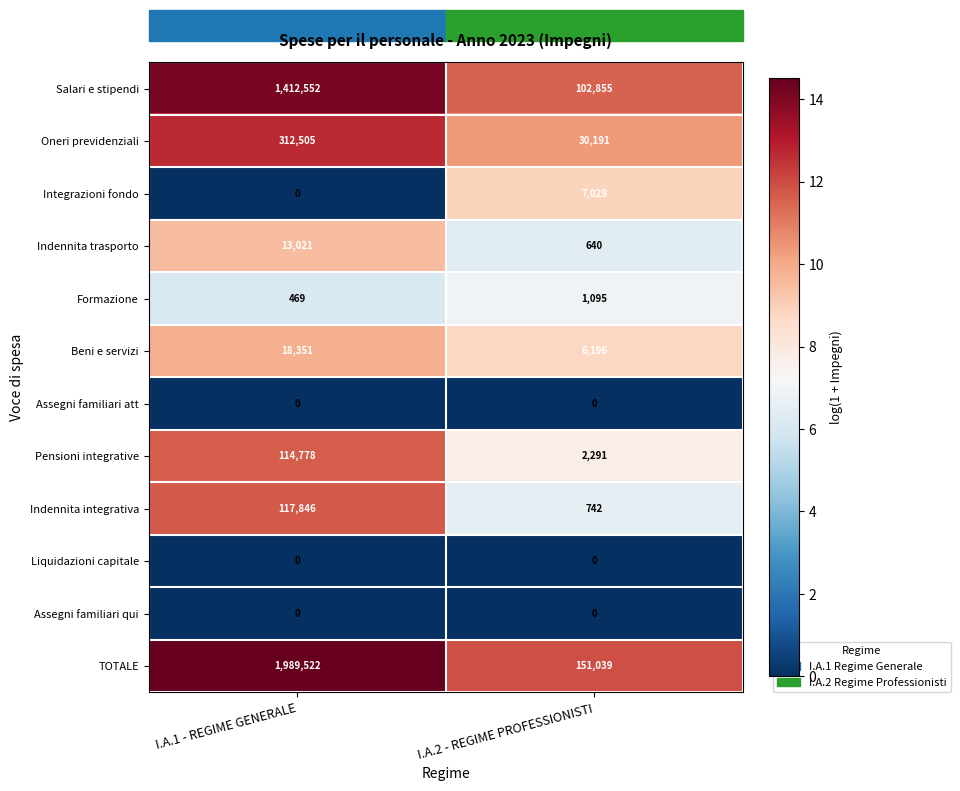

List the labels in order of Pensioni integrative value, smallest first.

I.A.2 - REGIME PROFESSIONISTI, I.A.1 - REGIME GENERALE